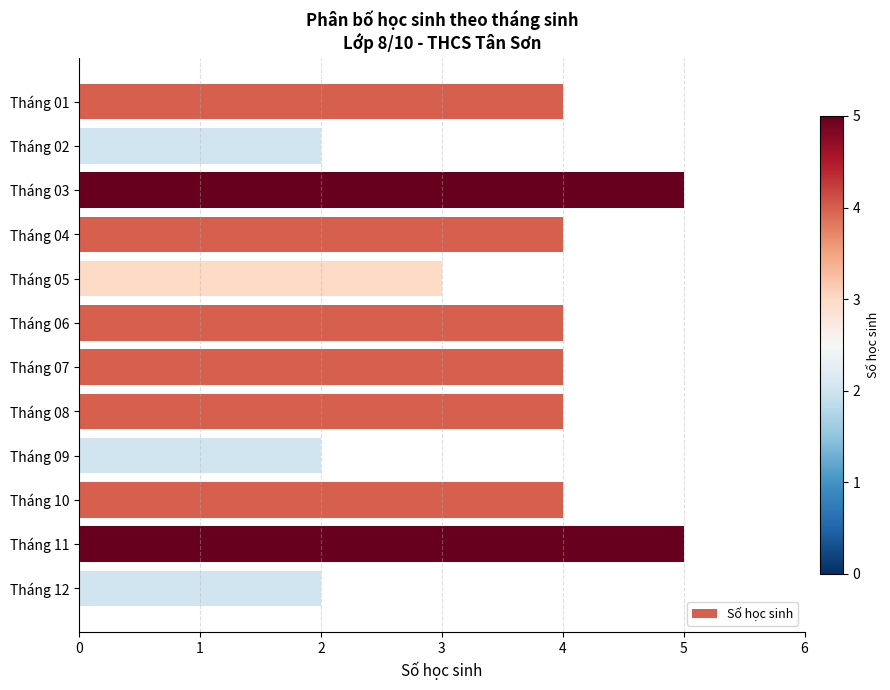

Reading bottom to top, what are all the values shown in this chart?

2	5	4	2	4	4	4	3	4	5	2	4